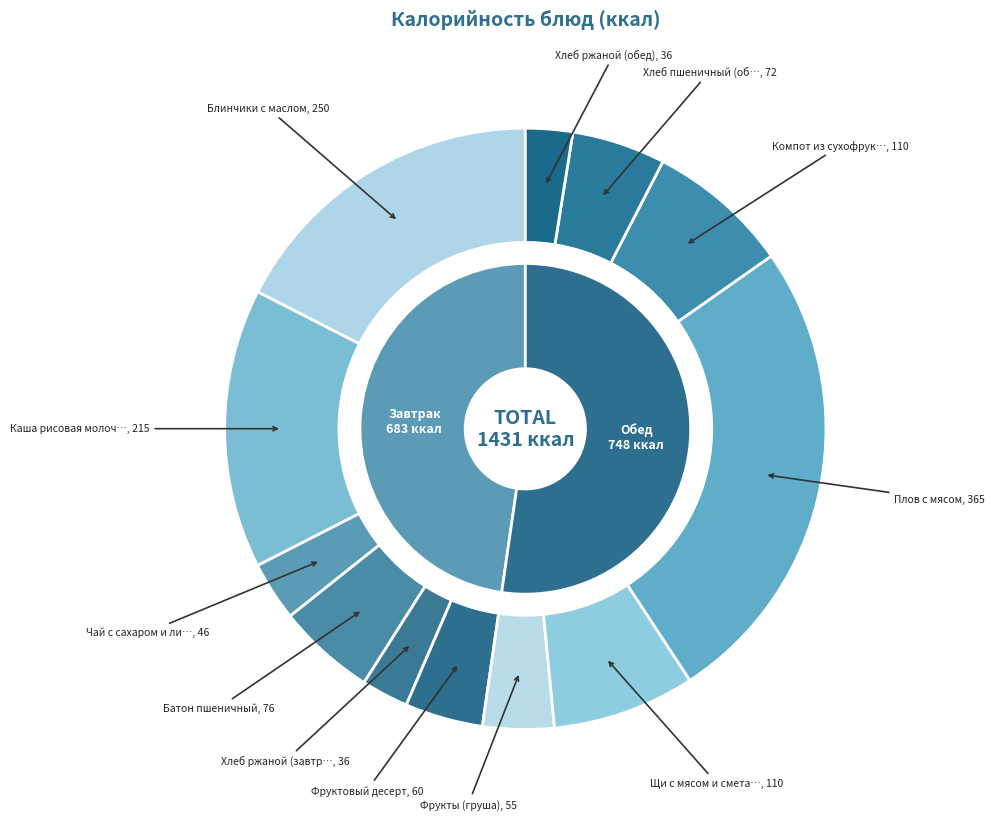

To the nearest percent, what is the difference between the largest and smallest slice percentages?

23%